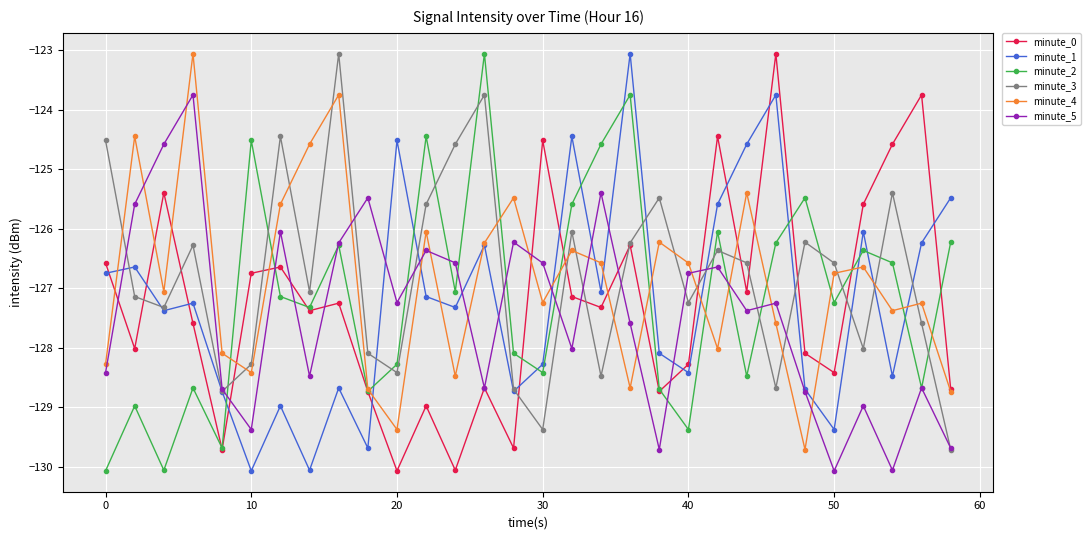

In minute_3, how many points are higher than both neighbors (excluding endpoints)?

9